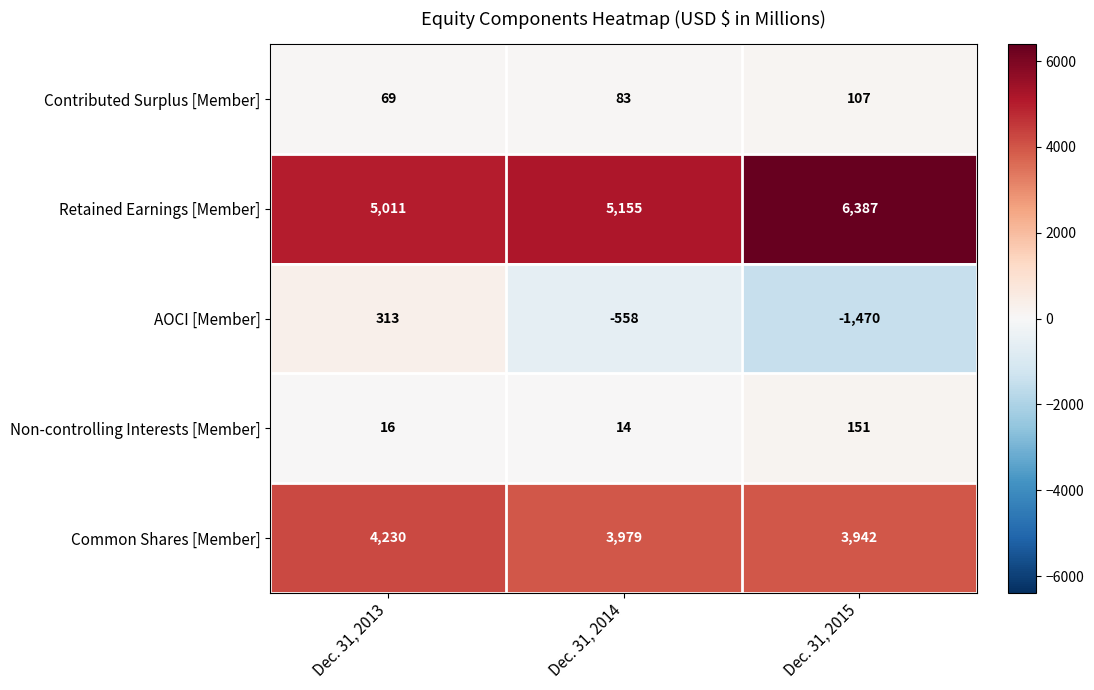

List the labels in order of Non-controlling Interests [Member] value, smallest first.

Dec. 31, 2014, Dec. 31, 2013, Dec. 31, 2015